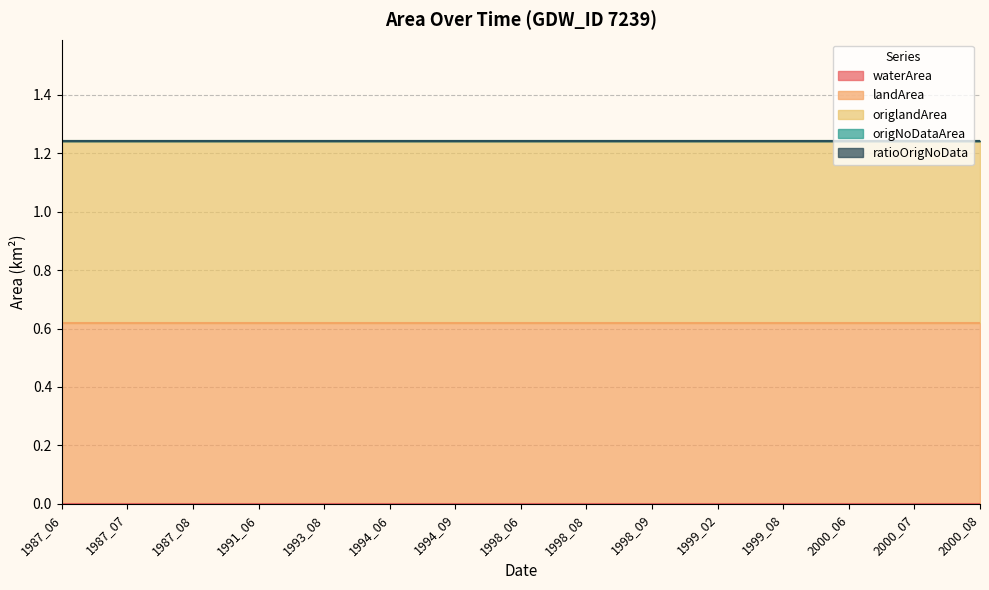

What is the difference between the highest and lowest values at 2000_07?

0.6